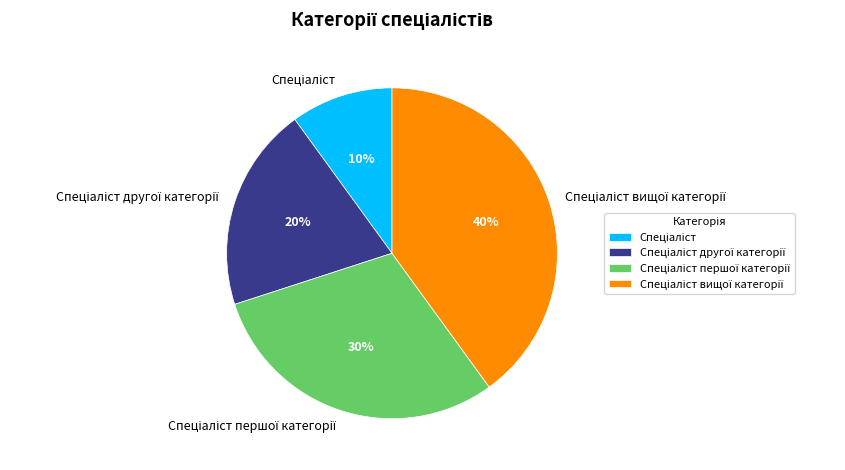

Is there a majority slice in this chart?

No